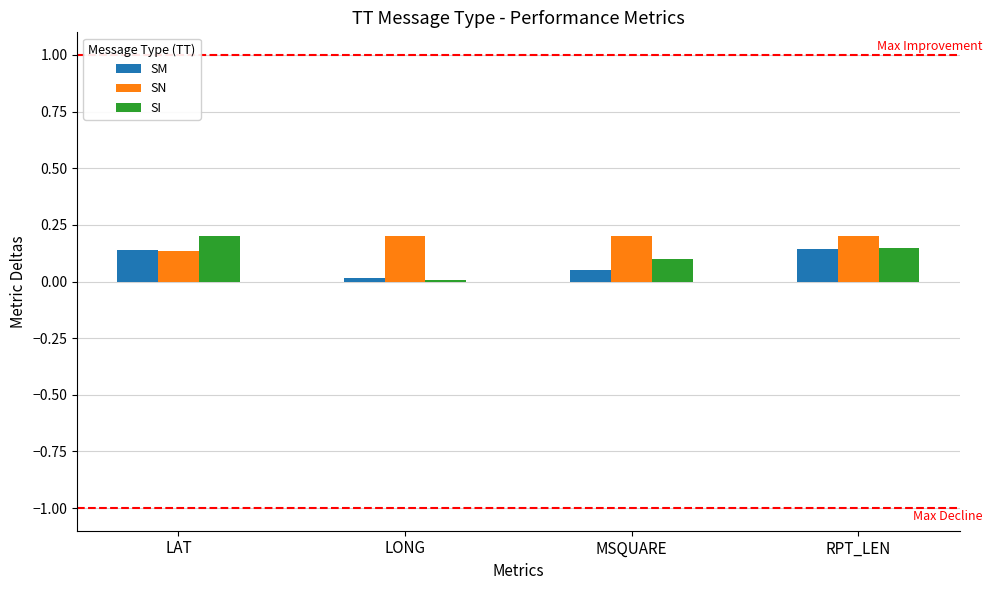

Are the bars horizontal?

No